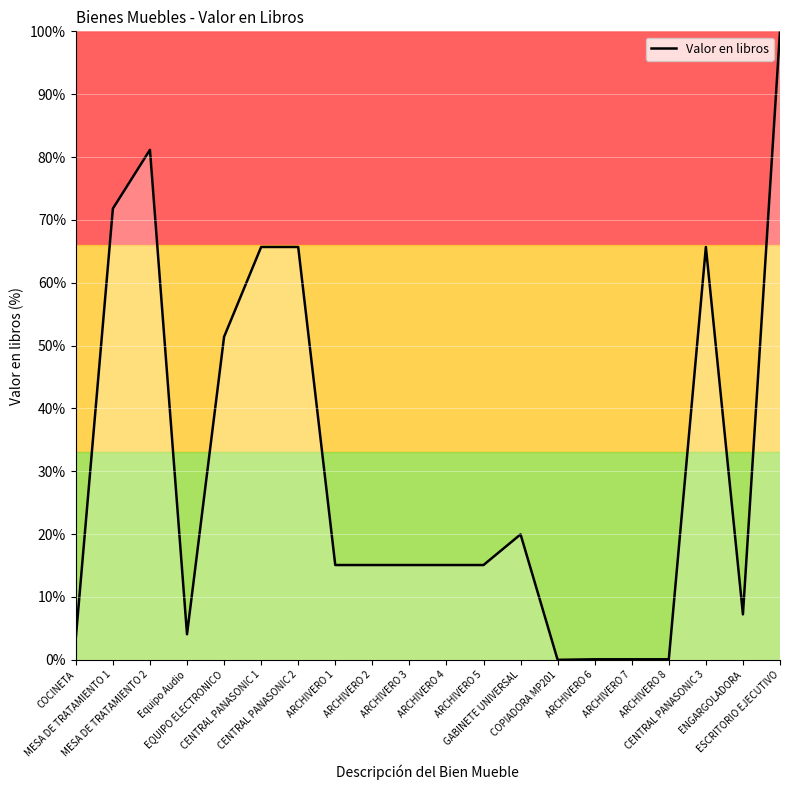

What is the maximum value shown in the chart?

100.0